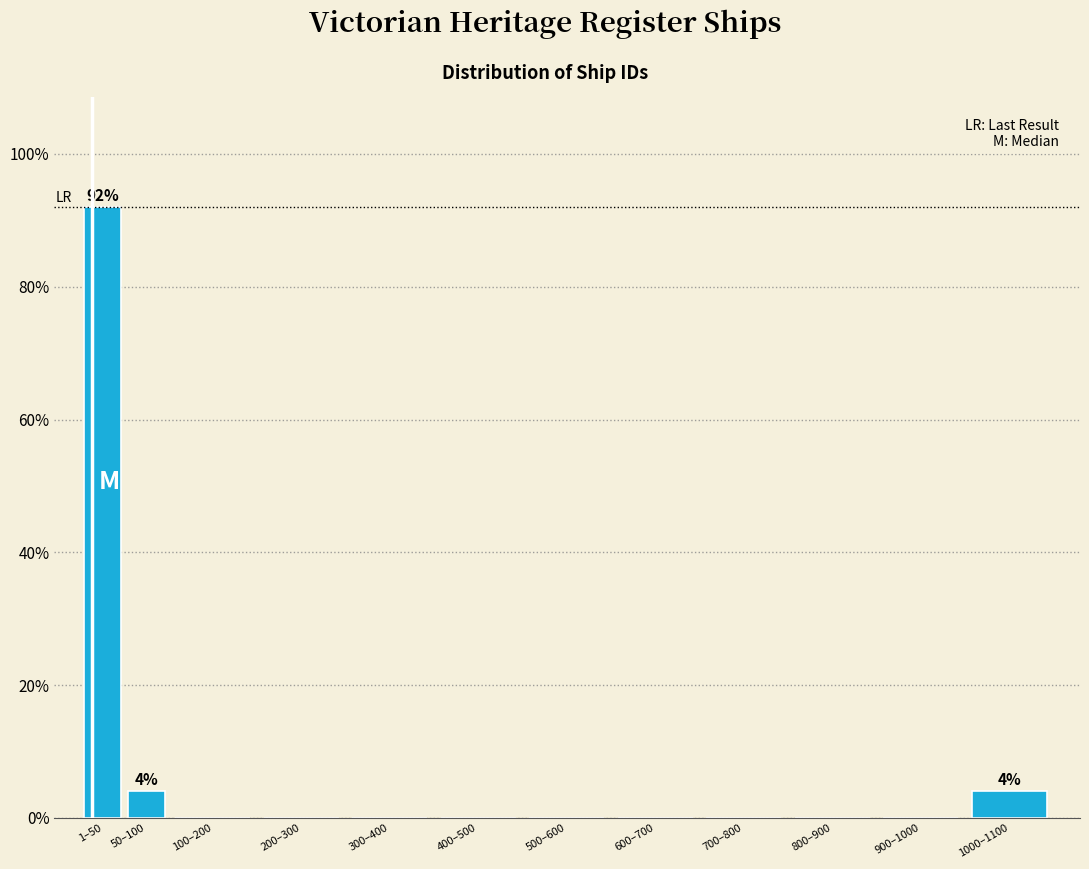

Reading left to right, list all the values displayed in this chart.

1–50=92	50–100=4	100–200=0	200–300=0	300–400=0	400–500=0	500–600=0	600–700=0	700–800=0	800–900=0	900–1000=0	1000–1100=4